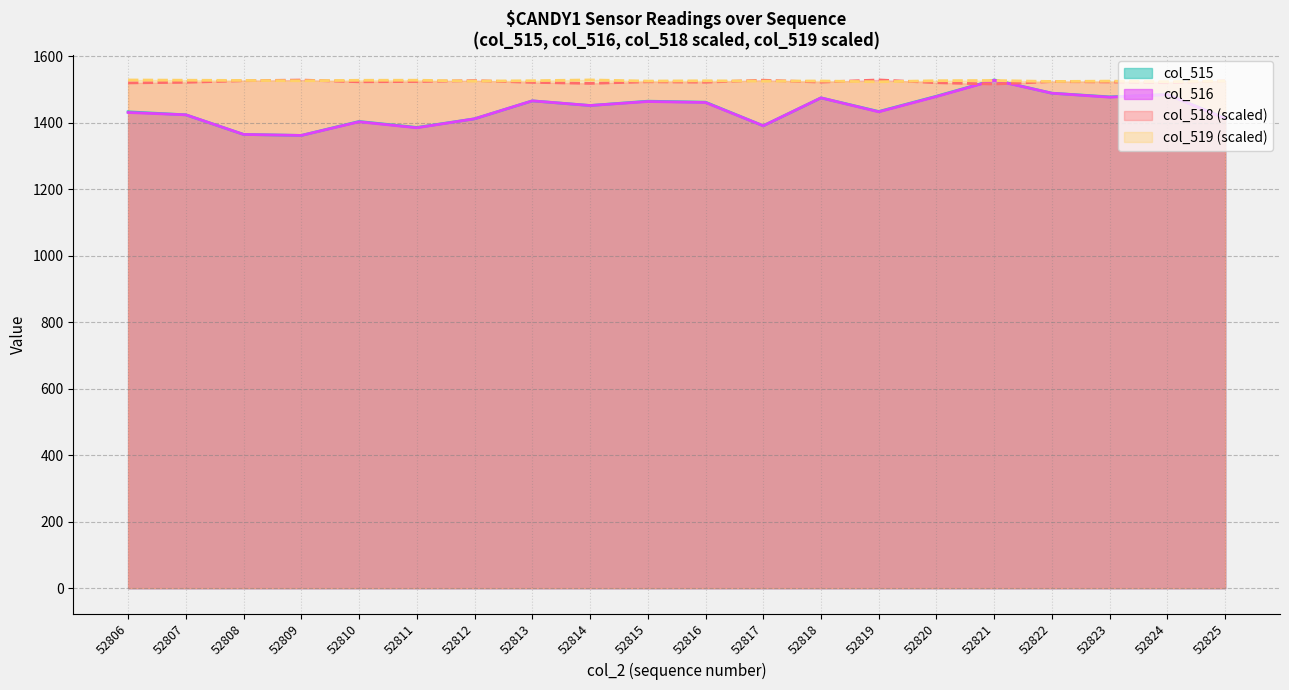

Which series has the largest total across all categories?

col_515